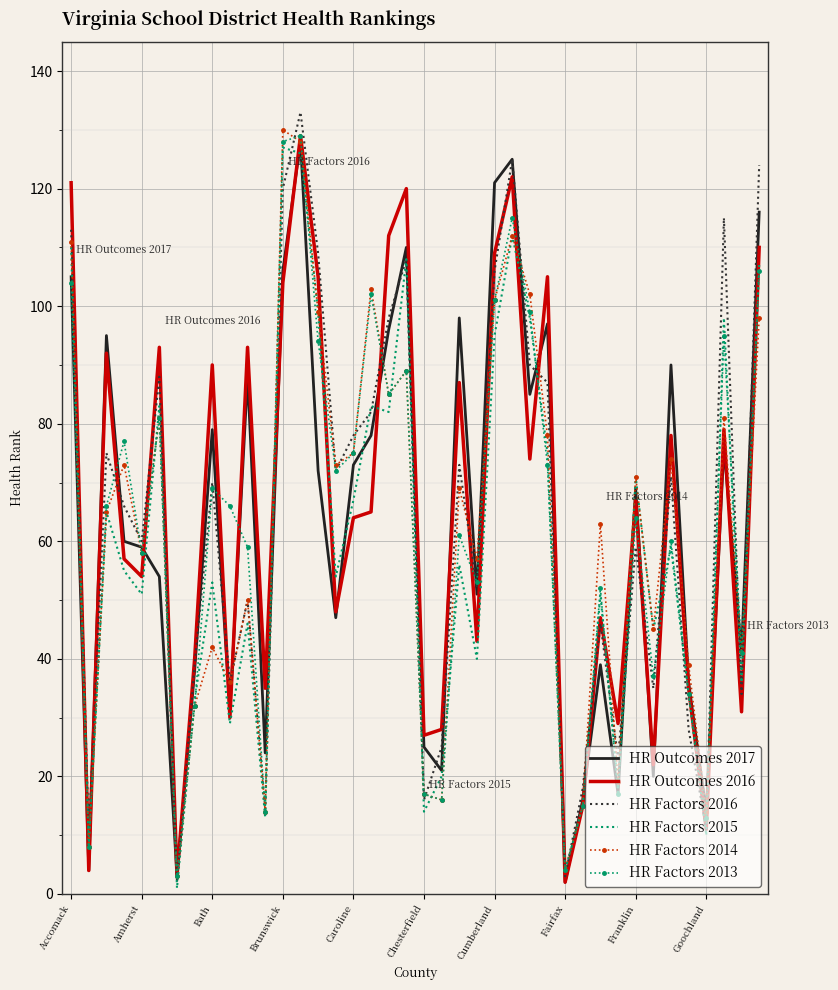

What is the lowest value of the HR Factors 2013 series?

3